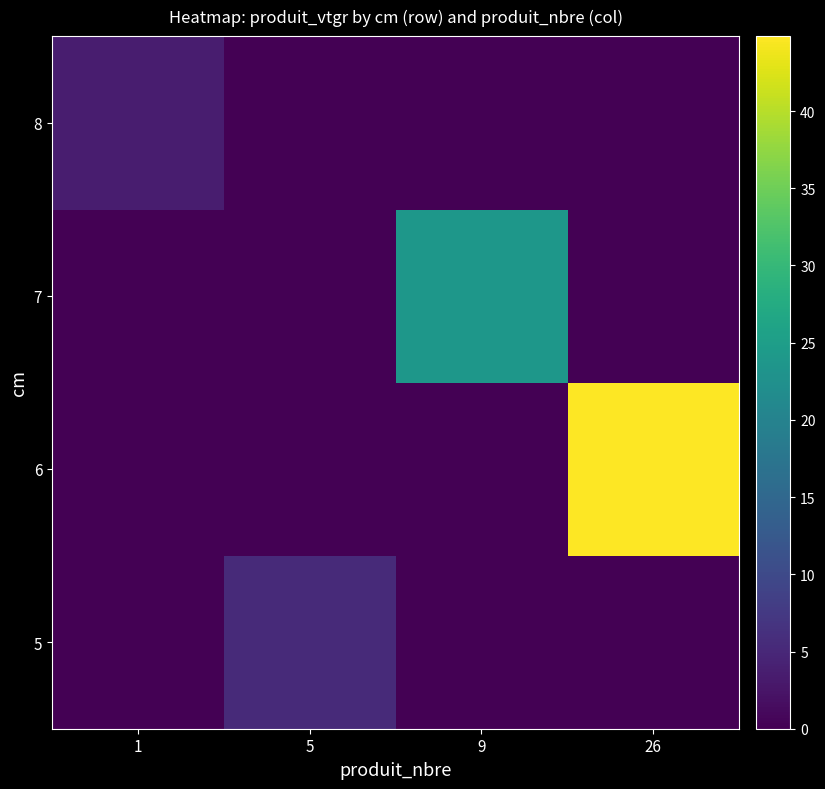

Count the number of data series in this chart.

4